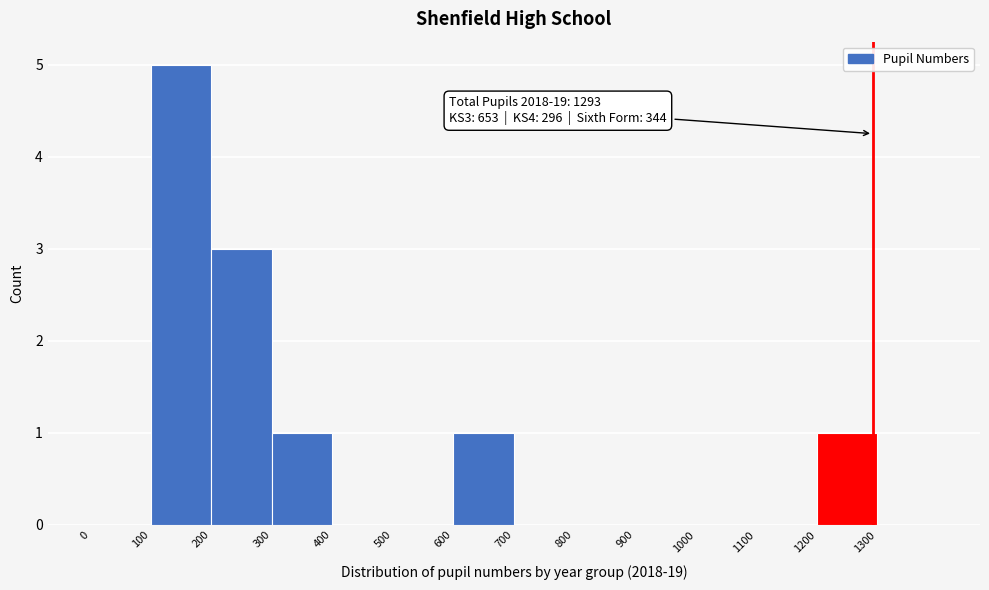

Over which range of the x-axis is the bar tallest?

100 to 200